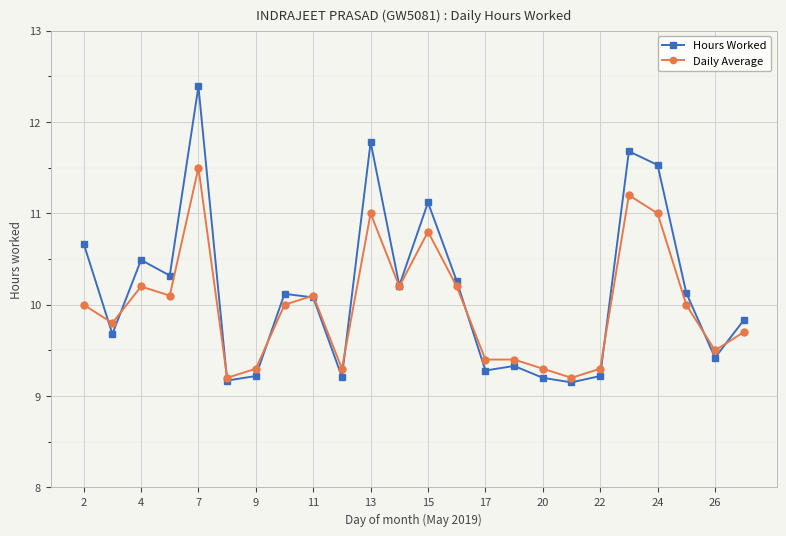

Which series has the widest spread of values?

Hours Worked